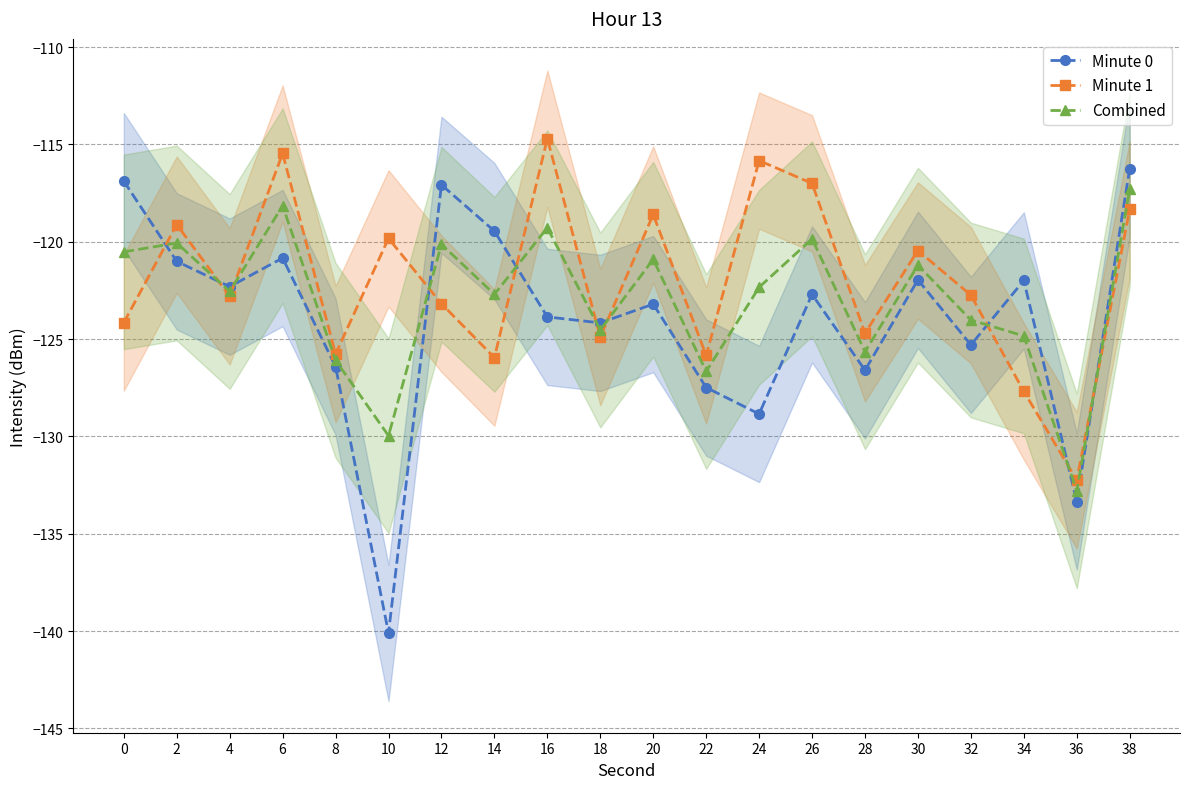

Between 20 and 28, which series saw the biggest shift?

Minute 1